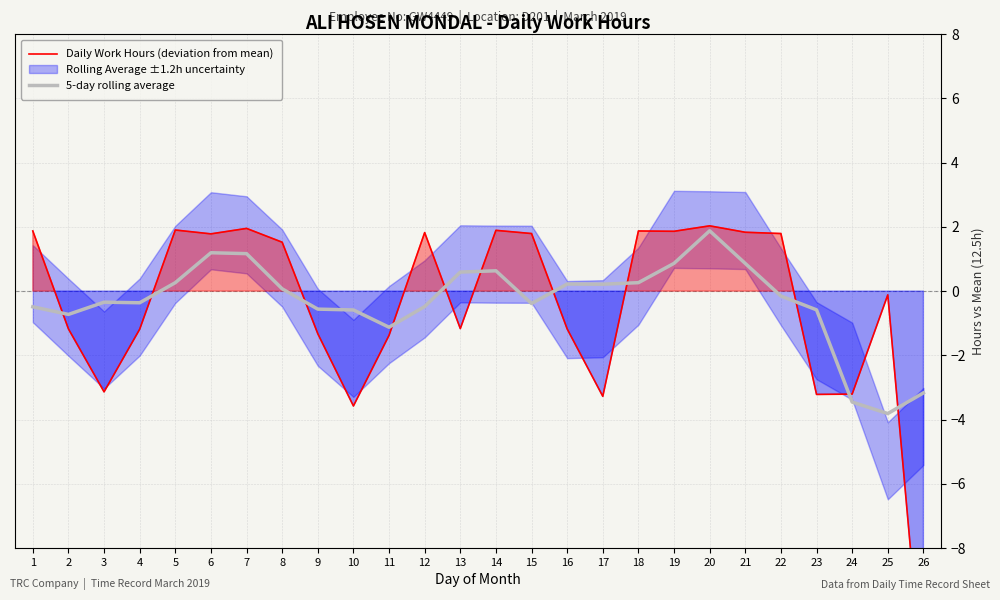

True or false: Daily Work Hours (deviation from mean) has a value of 2.9 at 22.

False